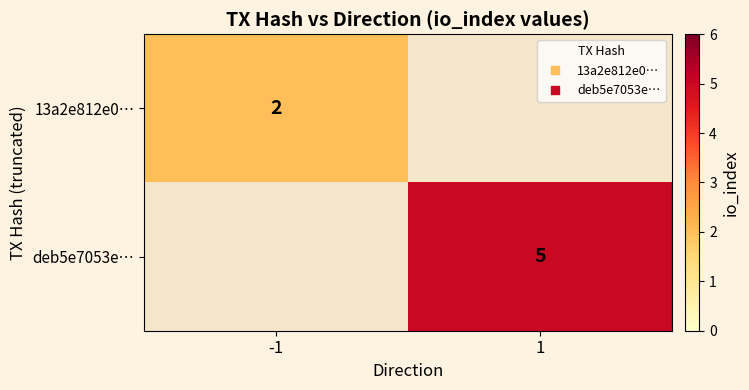

The deb5e7053e… series shows 0 at -1. True or false?

True